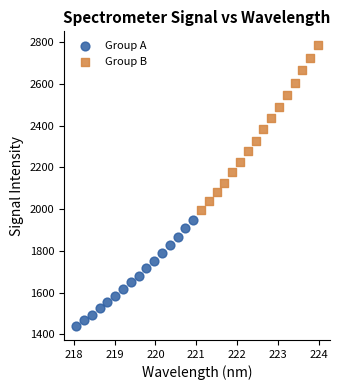

Which series contains the lowest Y value?

Group A